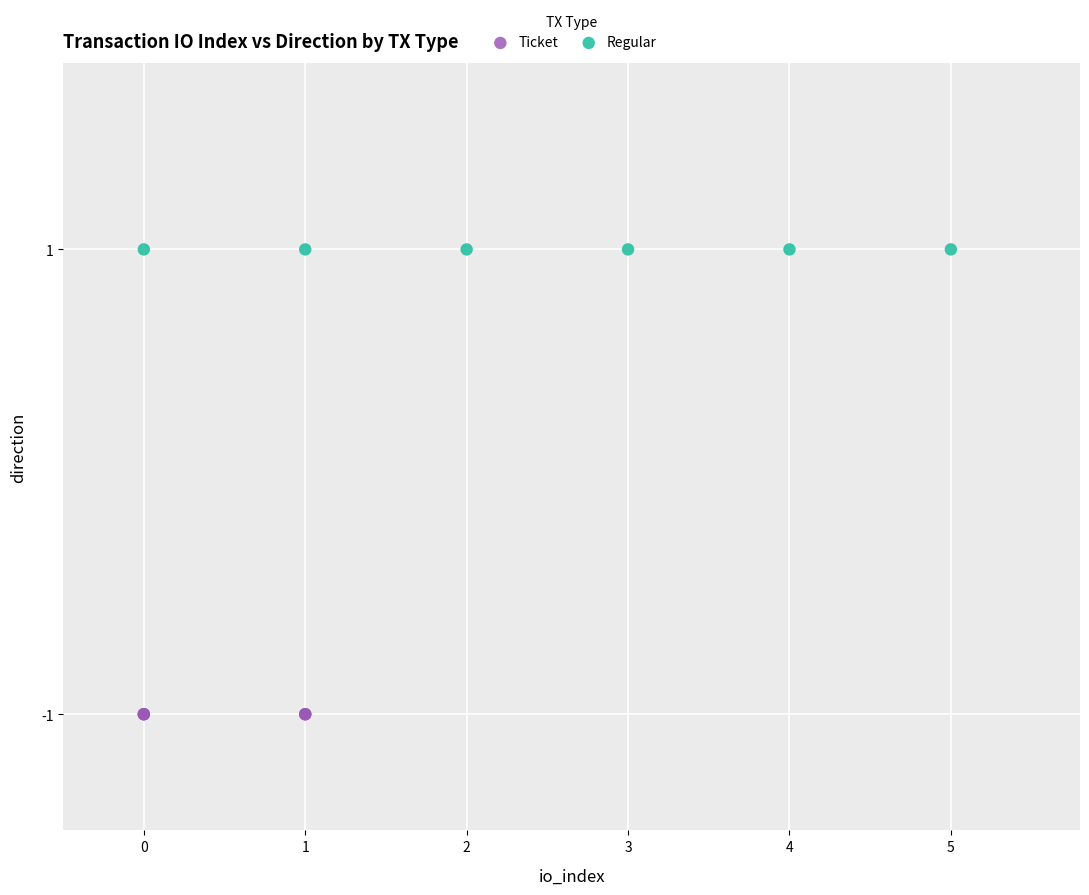

Which series contains the lowest Y value?

Ticket